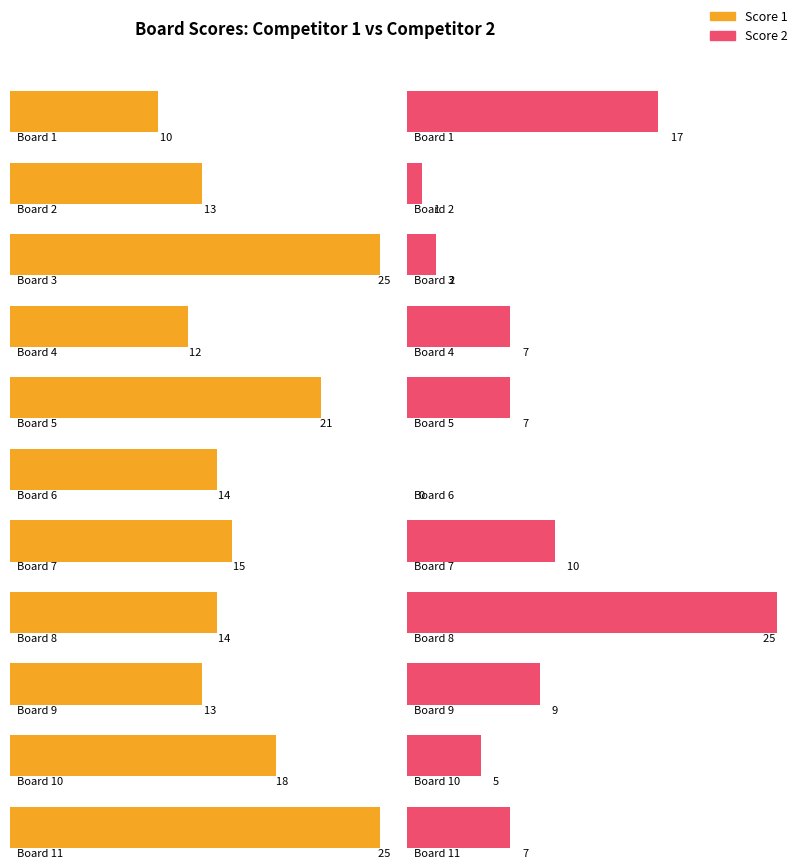

Does the chart contain any negative values?

No